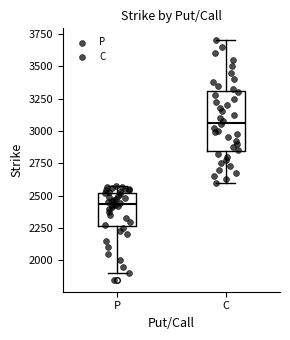

Which box's median line is the highest?

C